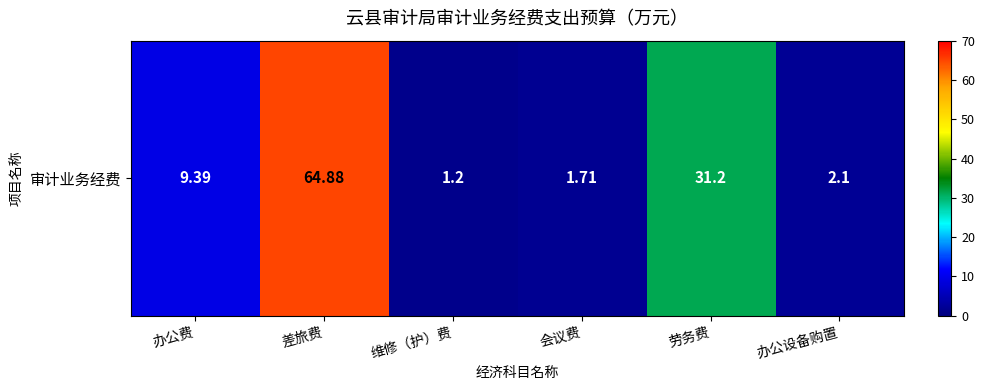

At which label does the data first exceed 9?

办公费